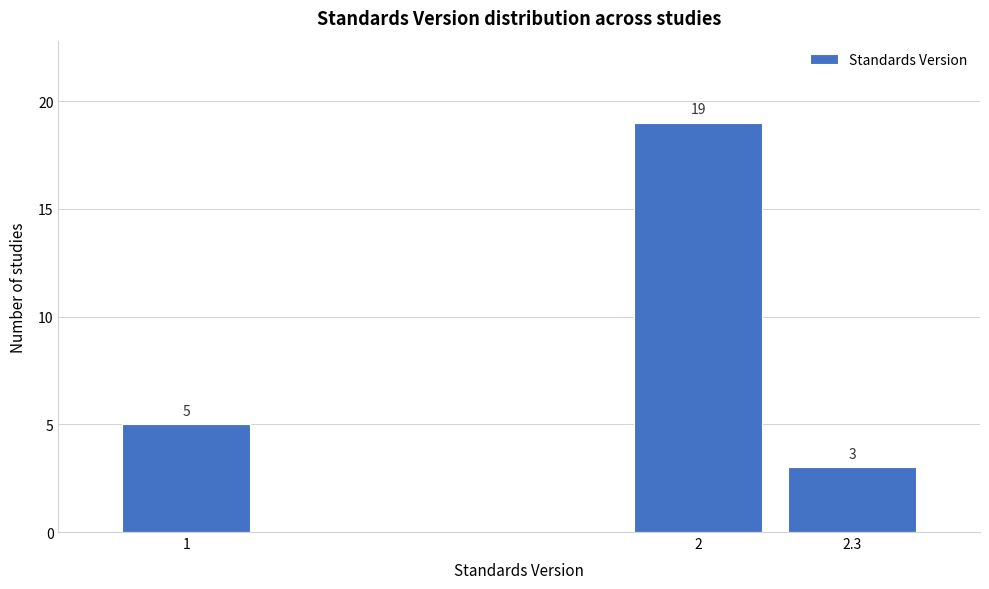

Reading right to left, extract all data points from this chart.

3	19	5